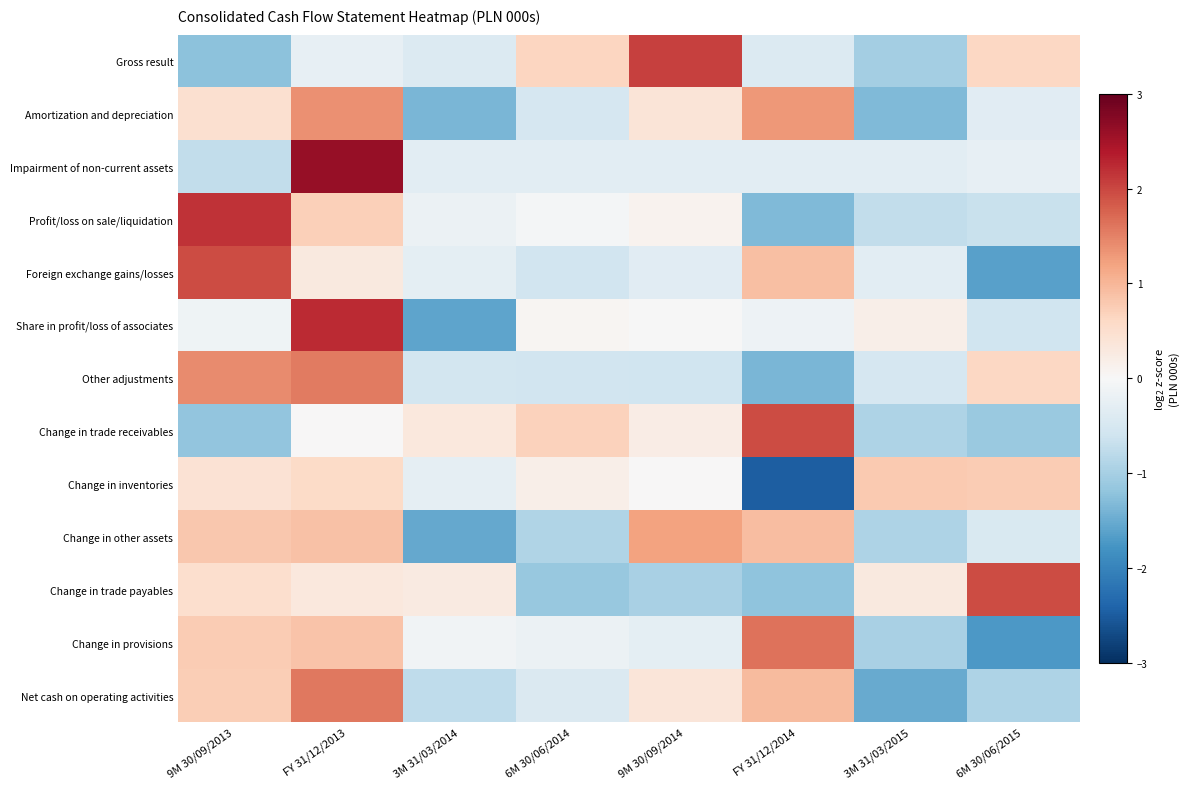

Between 6M 30/06/2015 and 9M 30/09/2014, which is larger?

9M 30/09/2014